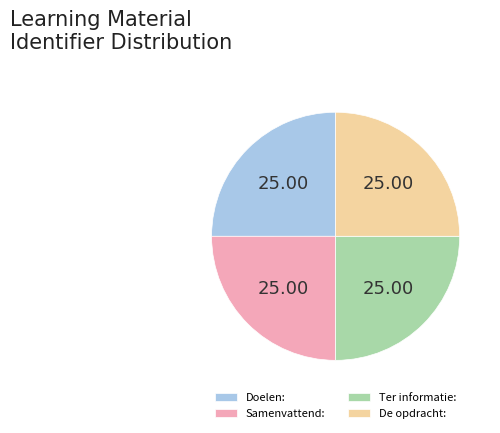

How many segments does this pie chart have?

4